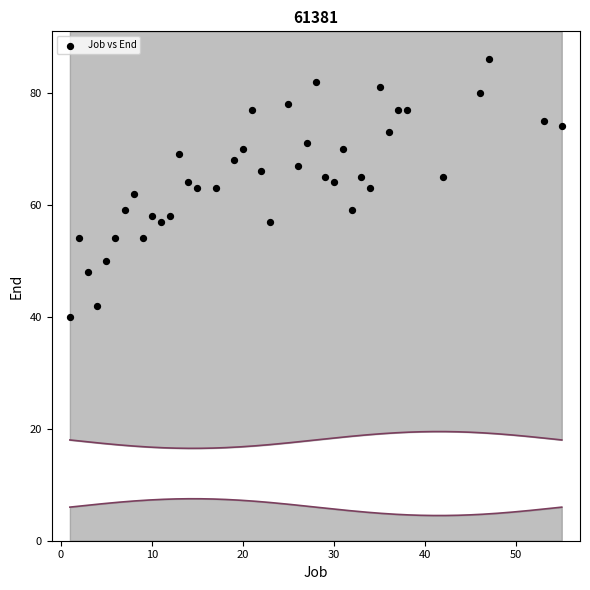

What is the range of X values (max minus min)?

54